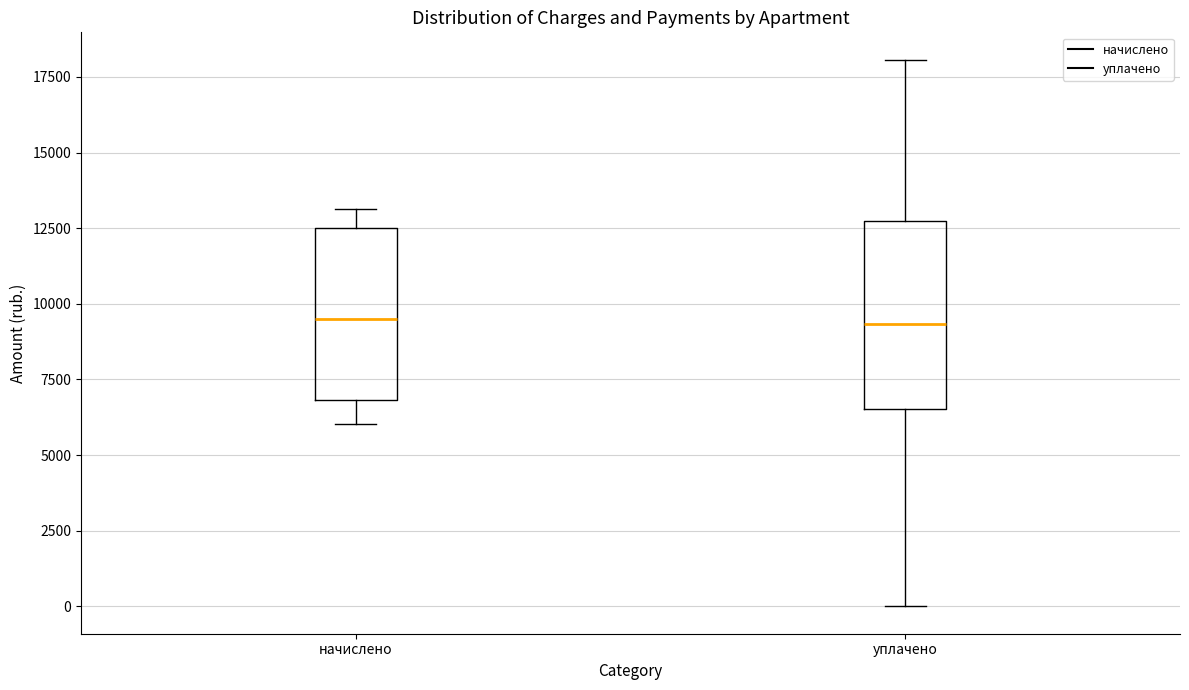

Reading left to right, transcribe this box plot: for each box, give where its median line is, the range the box spans, and where its two whiskers end, as read against the y-axis. The values are not printed on the chart, so give them approximately, as read against the axis.

начислено: median 9500, box 7000 to 12500, whiskers 6000 to 13000
уплачено: median 9500, box 6500 to 12500, whiskers 0 to 18000